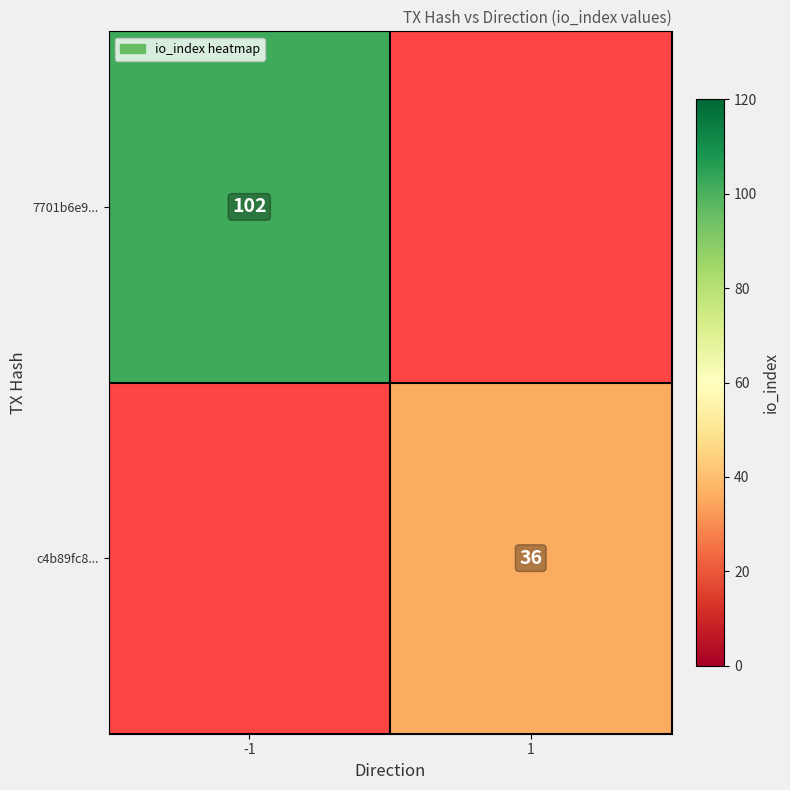

What is the maximum value shown in the chart?

102.0